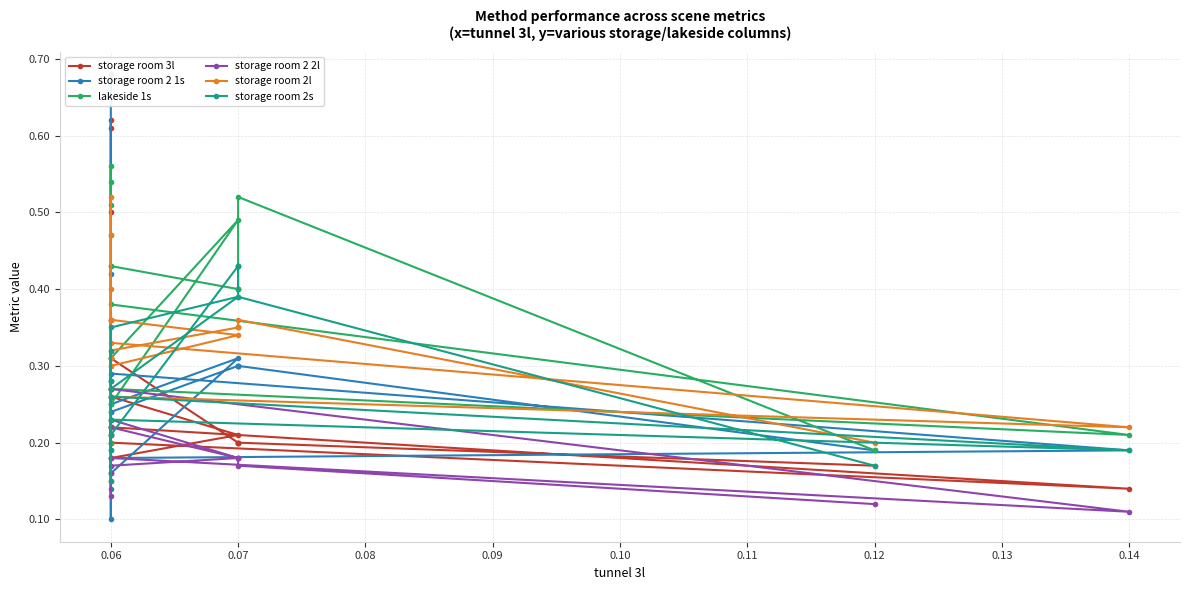

What is the average value of the storage room 2l series?

0.3